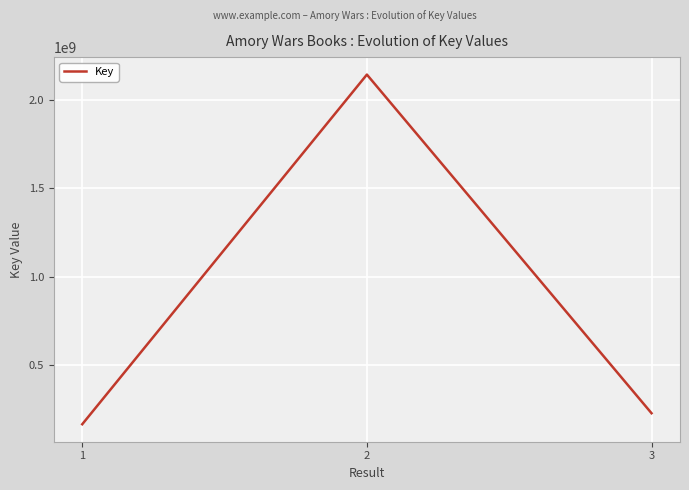

At which label does the data first exceed 228195710?

2